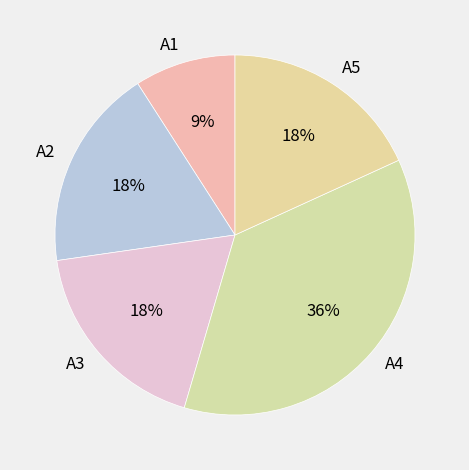

The A2 slice represents 18% of the pie. True or false?

True